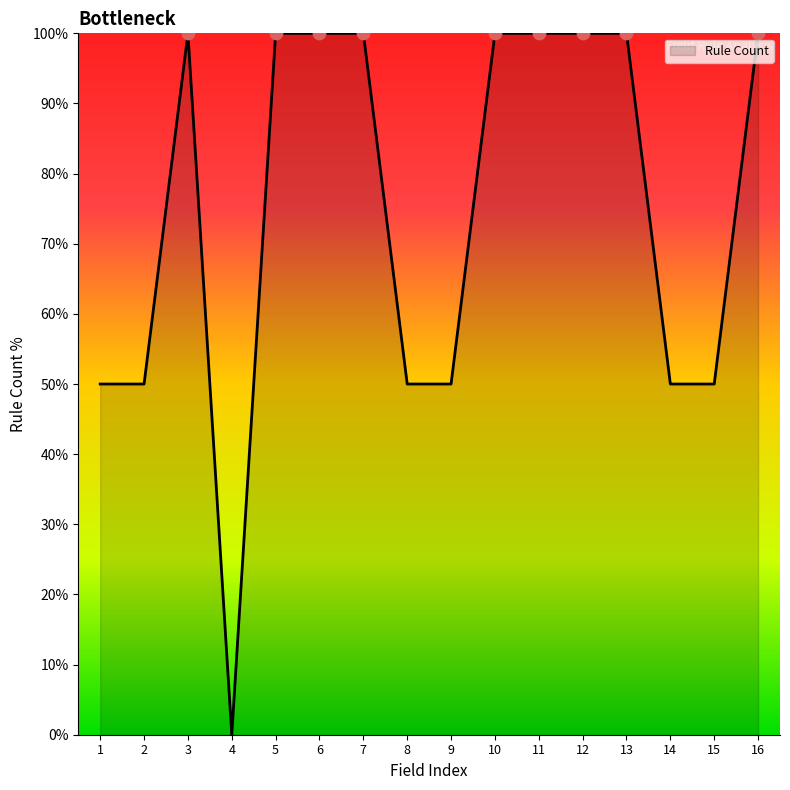

Approximately how many times larger is the value at 3 compared to 2?

2.0